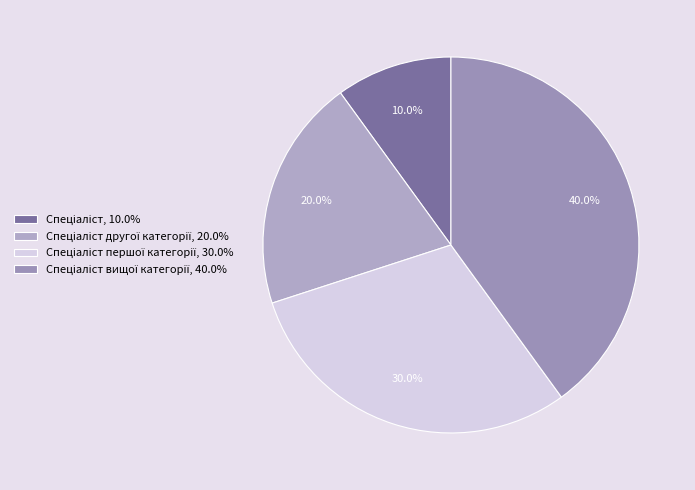

How many segments does this pie chart have?

4